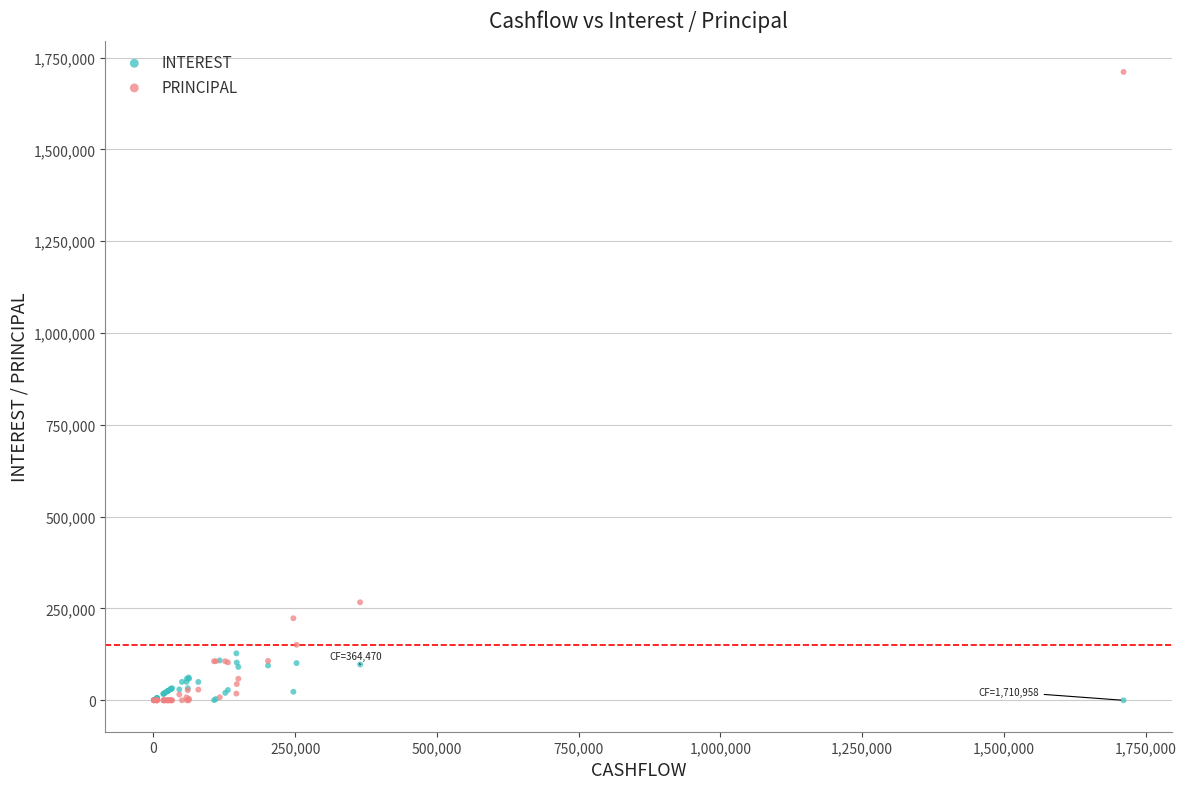

In the PRINCIPAL series, what Y value is closest to 855478?

266857.8